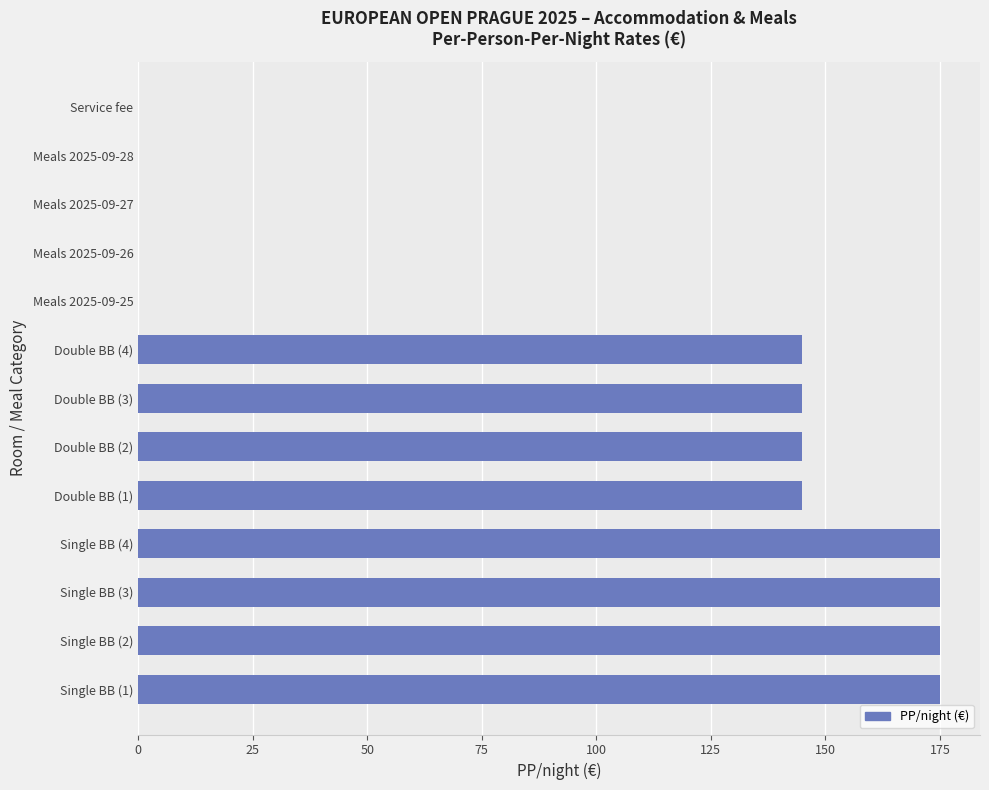

What is the sum of all values?

1280